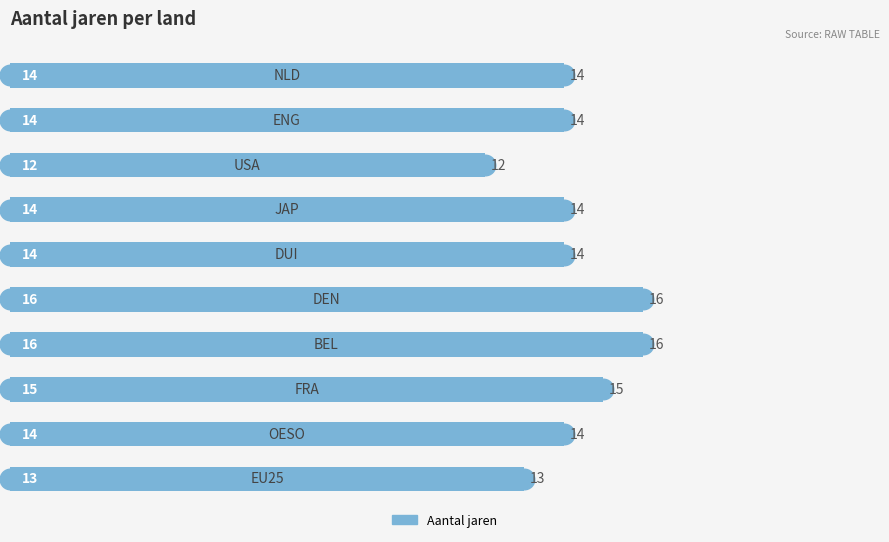

What is the ratio of the value at 0 to the value at 4?

1.0